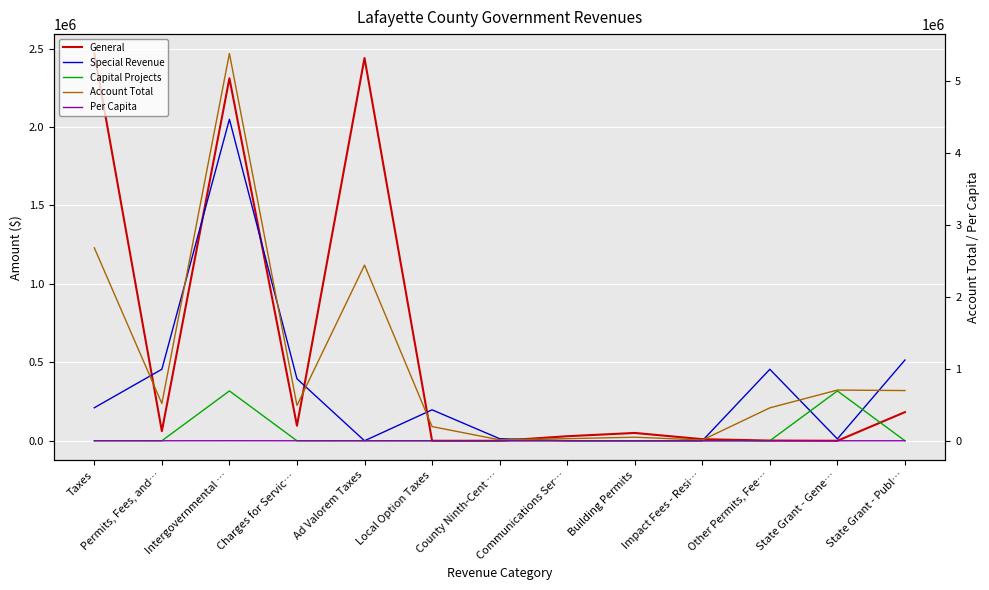

True or false: Per Capita has more than 2 points higher than both neighbors.

True